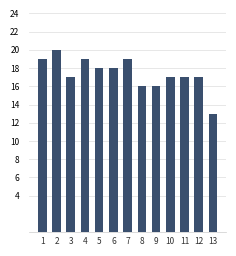

What is the change in value from 2 to 6?

-2